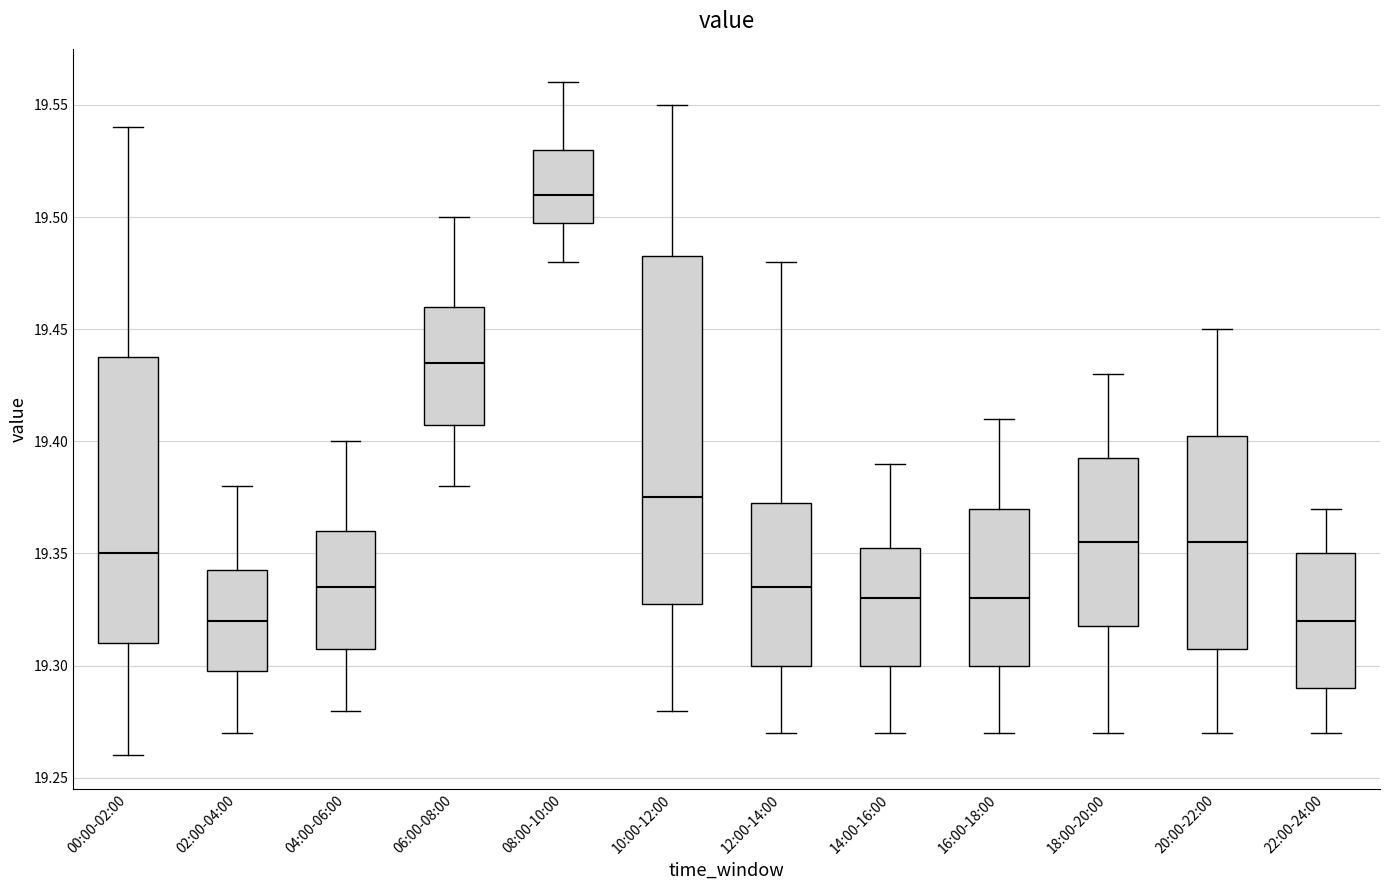

Reading left to right, transcribe this box plot: for each box, give where its median line is, the range the box spans, and where its two whiskers end, as read against the y-axis. The values are not printed on the chart, so give them approximately, as read against the axis.

00:00-02:00: median 19.350, box 19.310 to 19.440, whiskers 19.260 to 19.540
02:00-04:00: median 19.320, box 19.300 to 19.345, whiskers 19.270 to 19.380
04:00-06:00: median 19.335, box 19.310 to 19.360, whiskers 19.280 to 19.400
06:00-08:00: median 19.435, box 19.410 to 19.460, whiskers 19.380 to 19.500
08:00-10:00: median 19.510, box 19.500 to 19.530, whiskers 19.480 to 19.560
10:00-12:00: median 19.375, box 19.330 to 19.485, whiskers 19.280 to 19.550
12:00-14:00: median 19.335, box 19.300 to 19.375, whiskers 19.270 to 19.480
14:00-16:00: median 19.330, box 19.300 to 19.355, whiskers 19.270 to 19.390
16:00-18:00: median 19.330, box 19.300 to 19.370, whiskers 19.270 to 19.410
18:00-20:00: median 19.355, box 19.320 to 19.395, whiskers 19.270 to 19.430
20:00-22:00: median 19.355, box 19.310 to 19.405, whiskers 19.270 to 19.450
22:00-24:00: median 19.320, box 19.290 to 19.350, whiskers 19.270 to 19.370